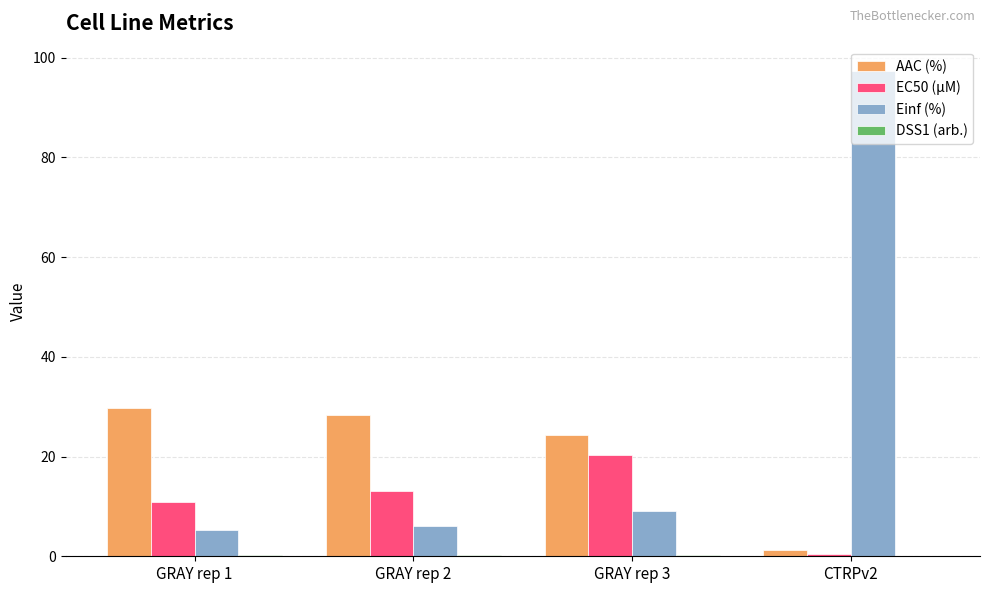

What is the greatest value displayed?

97.3